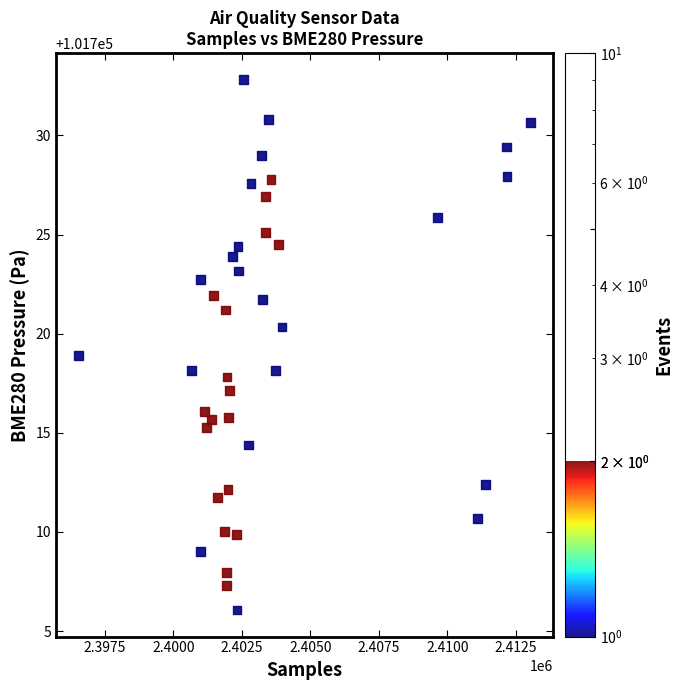

What is the range of X values (max minus min)?

16520.0